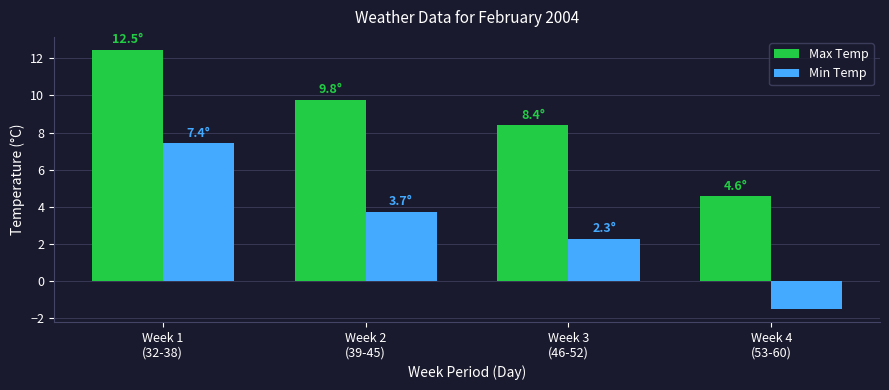

At which label does Max Temp first exceed 9?

Week 1
(32-38)